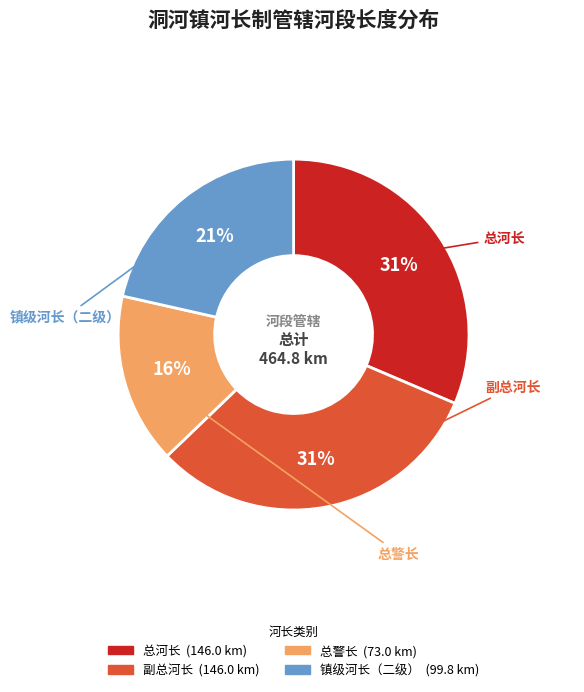

Does any single category account for the majority?

No